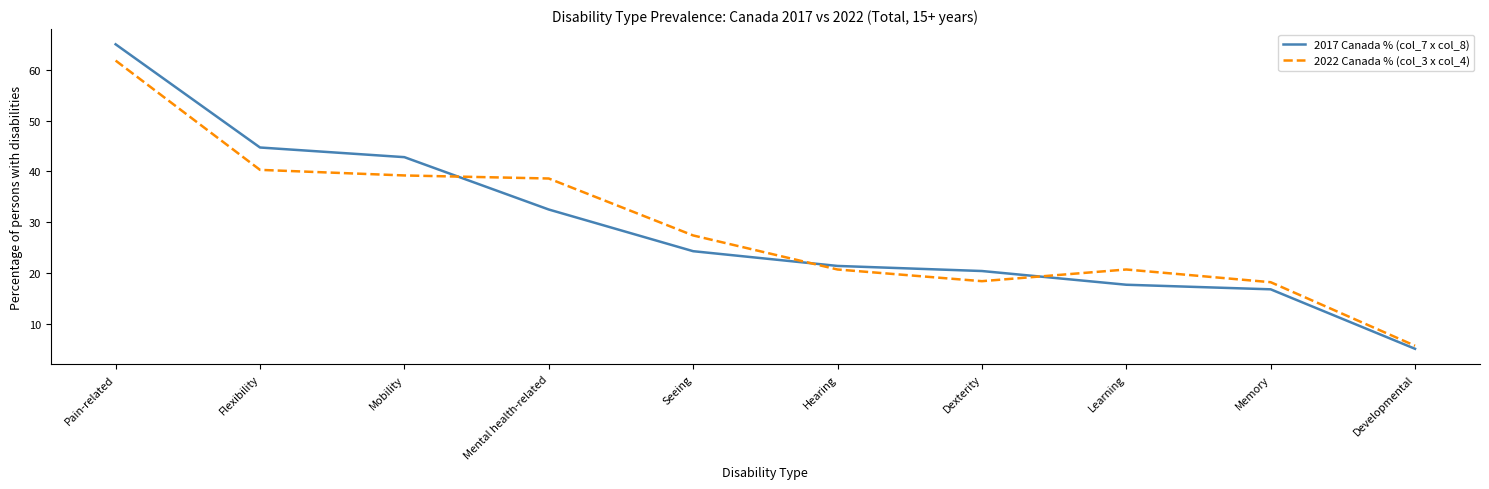

What are all the series names shown in the legend?

2017 Canada % (col_7 x col_8), 2022 Canada % (col_3 x col_4)